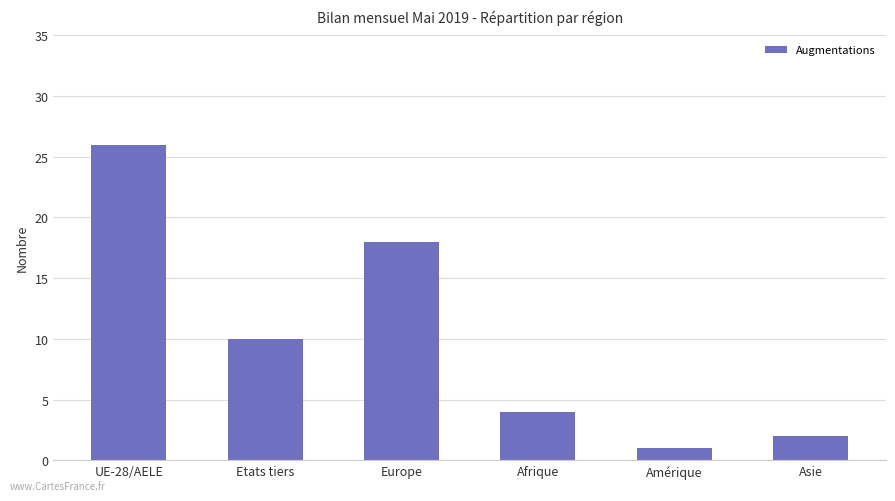

Is it true that the value at UE-28/AELE is 10?

False